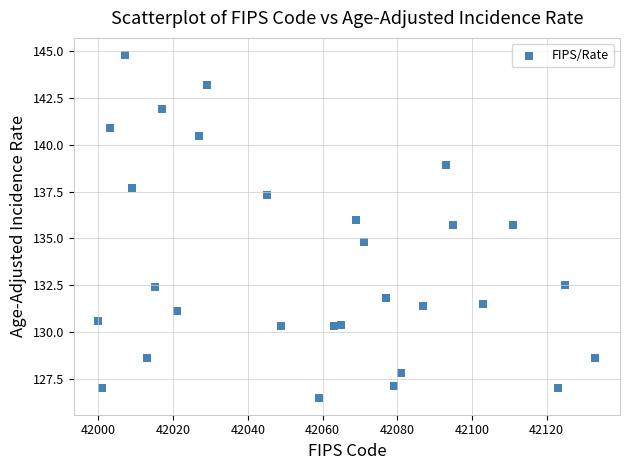

What is the range of Y values (max minus min)?

18.3